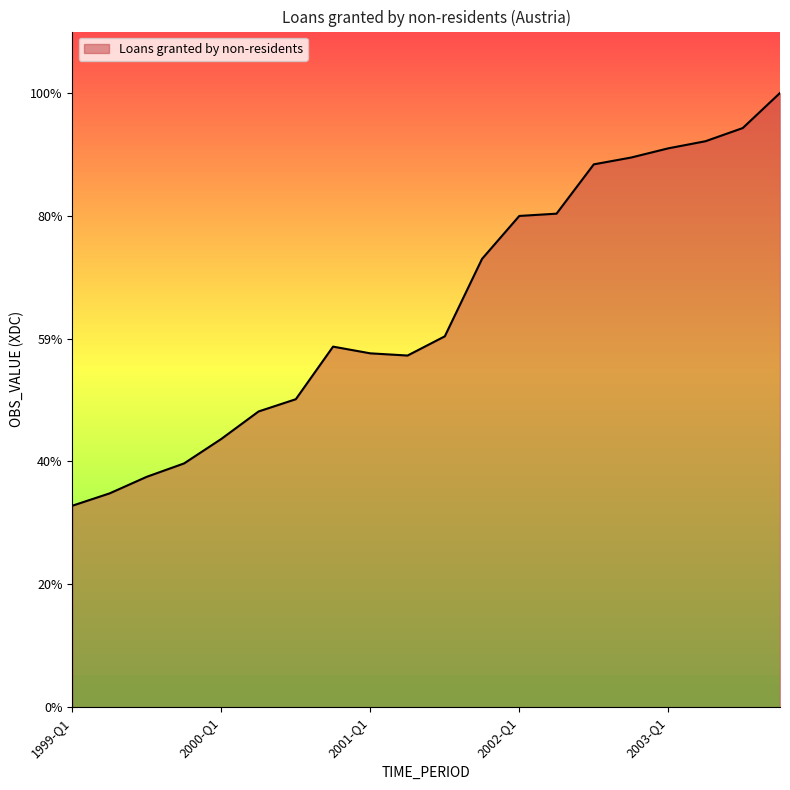

Does the chart display data point markers on the line(s)?

No